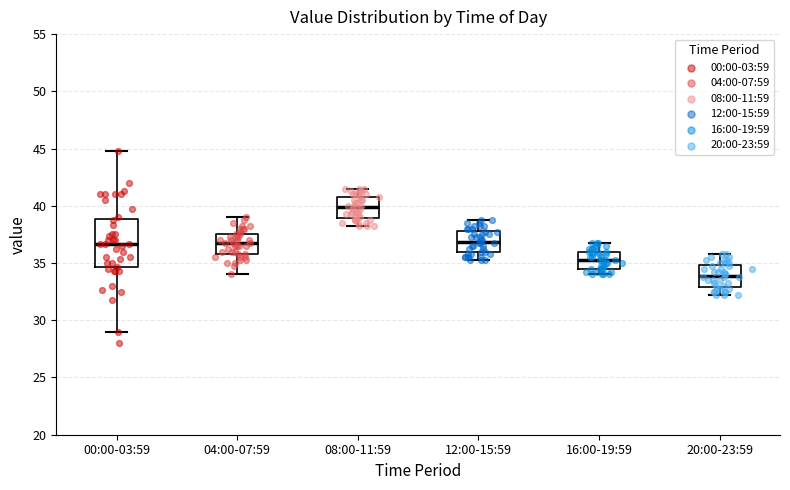

Reading left to right, transcribe this box plot: for each box, give where its median line is, the range the box spans, and where its two whiskers end, as read against the y-axis. The values are not printed on the chart, so give them approximately, as read against the axis.

00:00-03:59: median 36.5, box 34.5 to 39.0, whiskers 29.0 to 45.0
04:00-07:59: median 37.0, box 36.0 to 37.5, whiskers 34.0 to 39.0
08:00-11:59: median 40.0, box 39.0 to 41.0, whiskers 38.5 to 41.5
12:00-15:59: median 37.0, box 36.0 to 38.0, whiskers 35.5 to 39.0
16:00-19:59: median 35.5, box 34.5 to 36.0, whiskers 34.0 to 37.0
20:00-23:59: median 34.0, box 33.0 to 35.0, whiskers 32.5 to 36.0